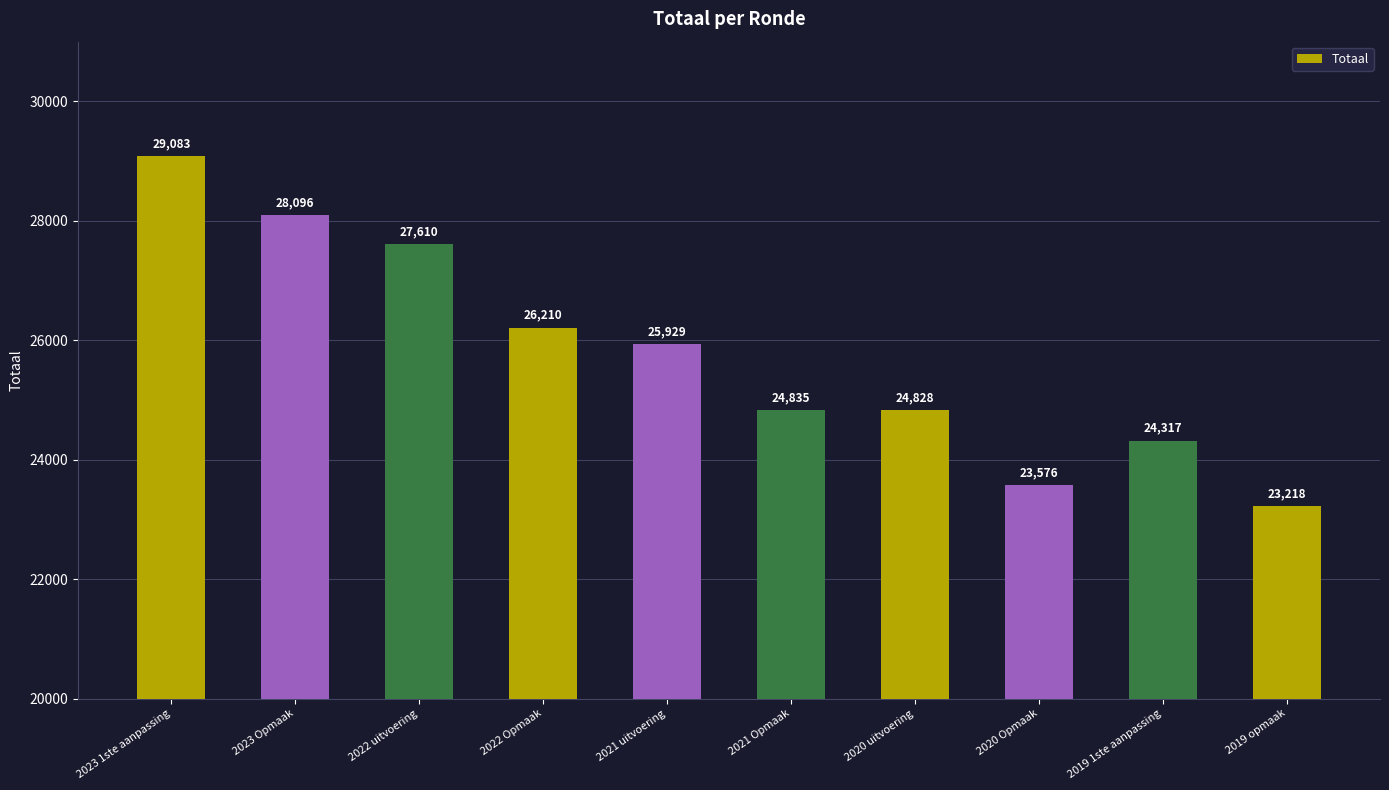

Read the value at 2021 Opmaak.

24835